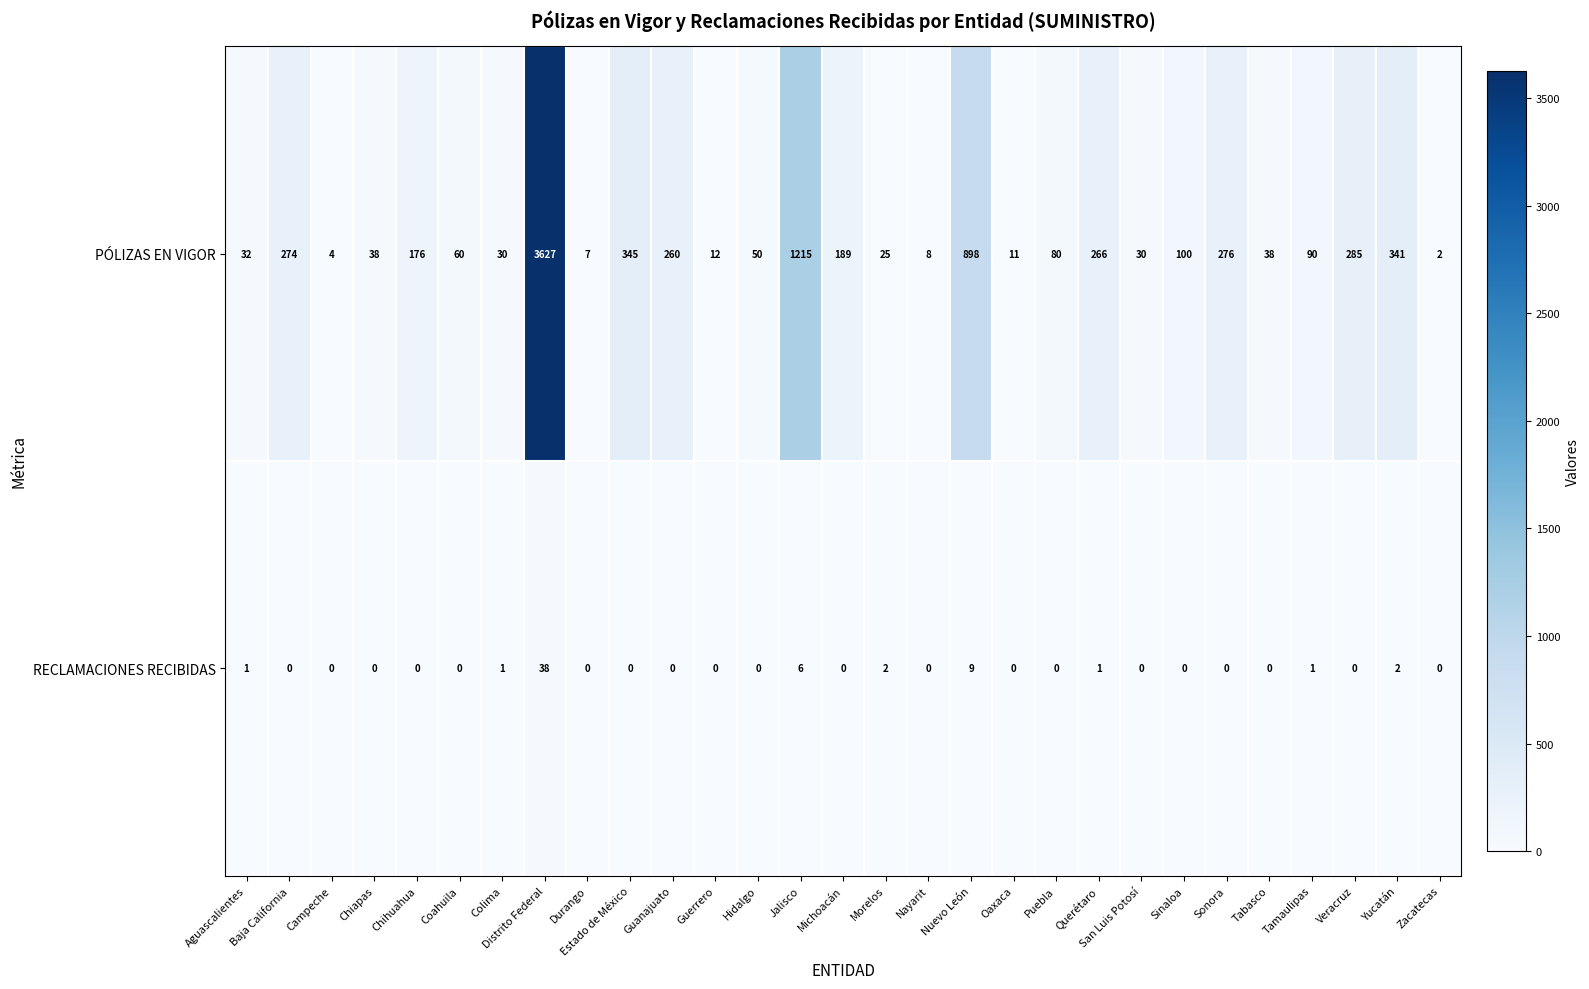

List the series in order of their peak value, highest first.

PÓLIZAS EN VIGOR, RECLAMACIONES RECIBIDAS